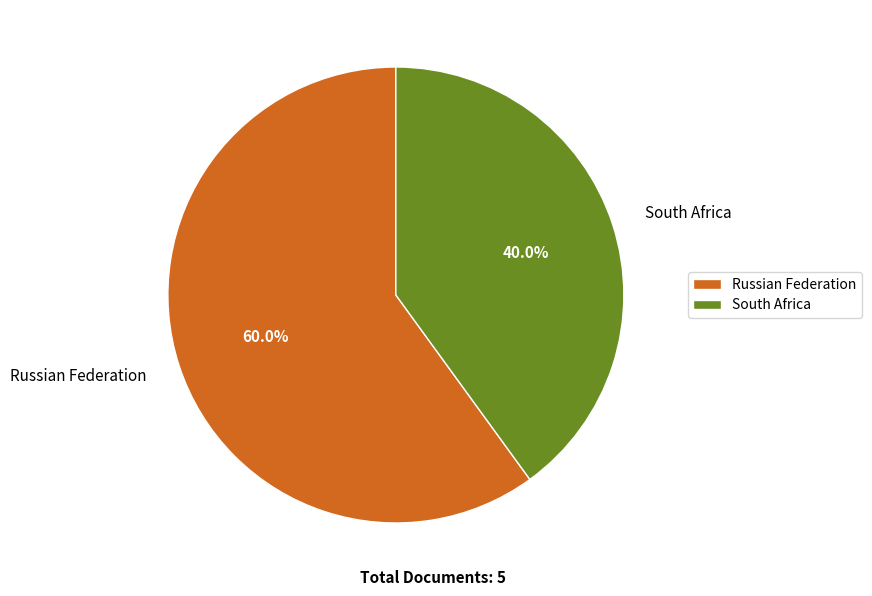

Is South Africa the majority of the pie?

No